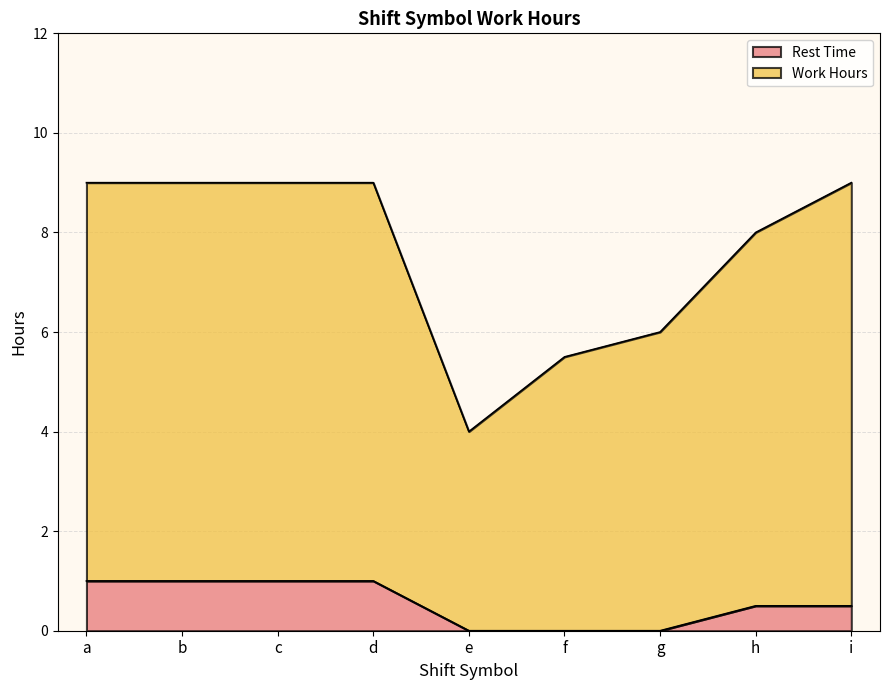

True or false: Work Hours and Rest Time intersect in this chart.

False